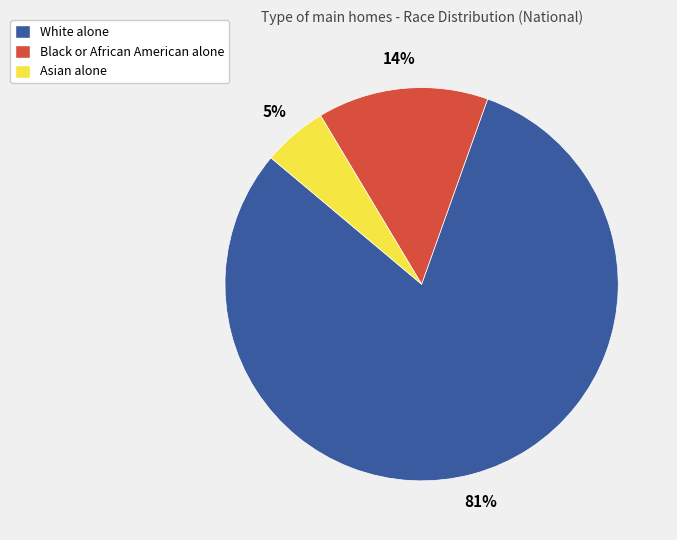

The Black or African American alone slice represents 5% of the pie. True or false?

False